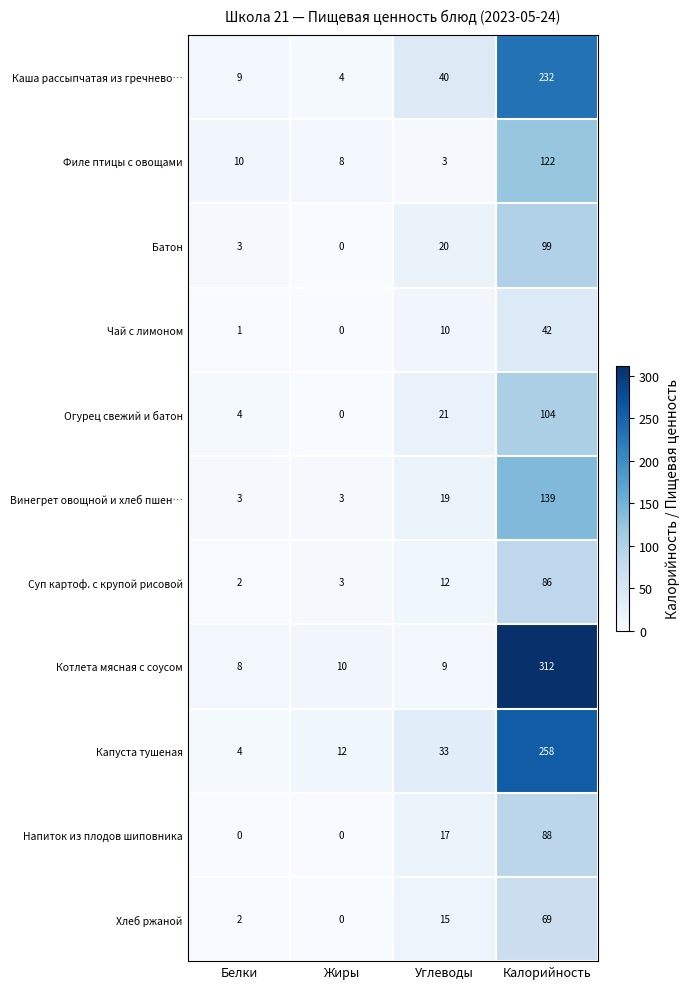

What is the approximate value of Филе птицы с овощами at Жиры?

8